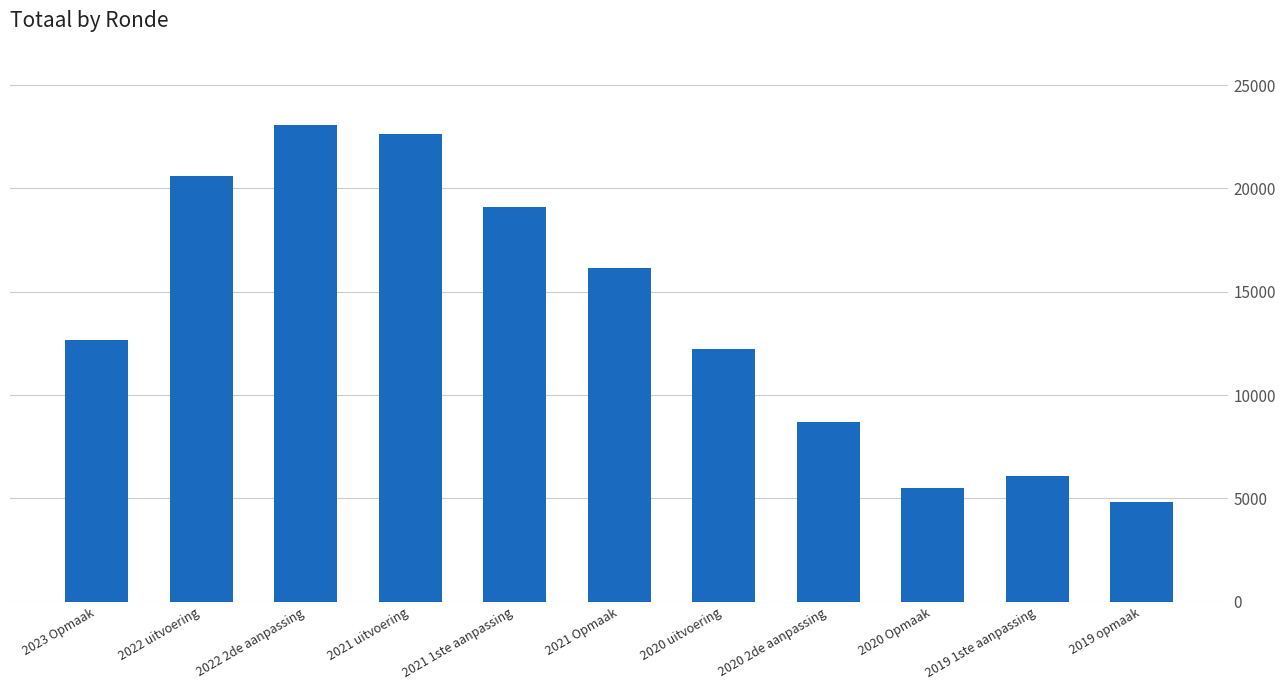

What is the value of the 3rd bar from the left?

23071